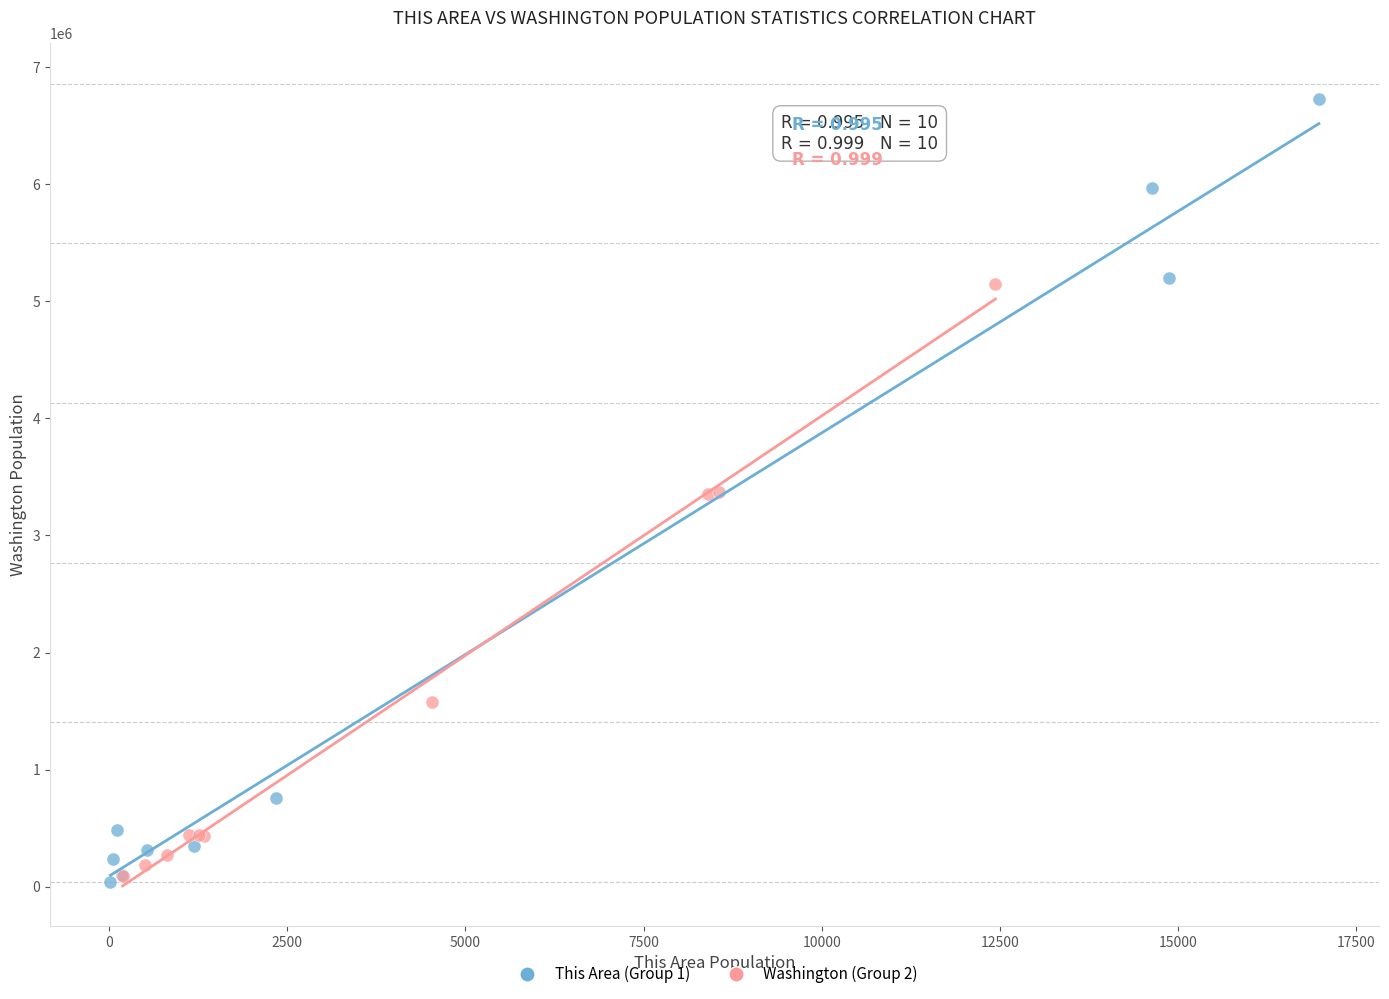

Which series reaches the maximum Y coordinate?

This Area (Group 1)